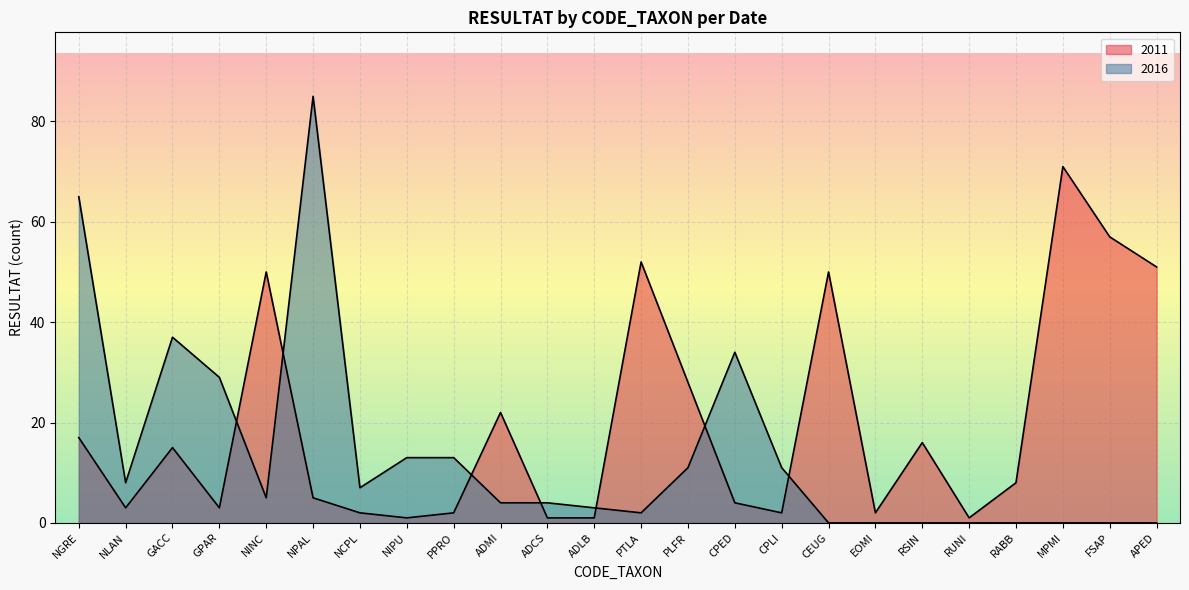

Where is the first local minimum for 2011?

NLAN